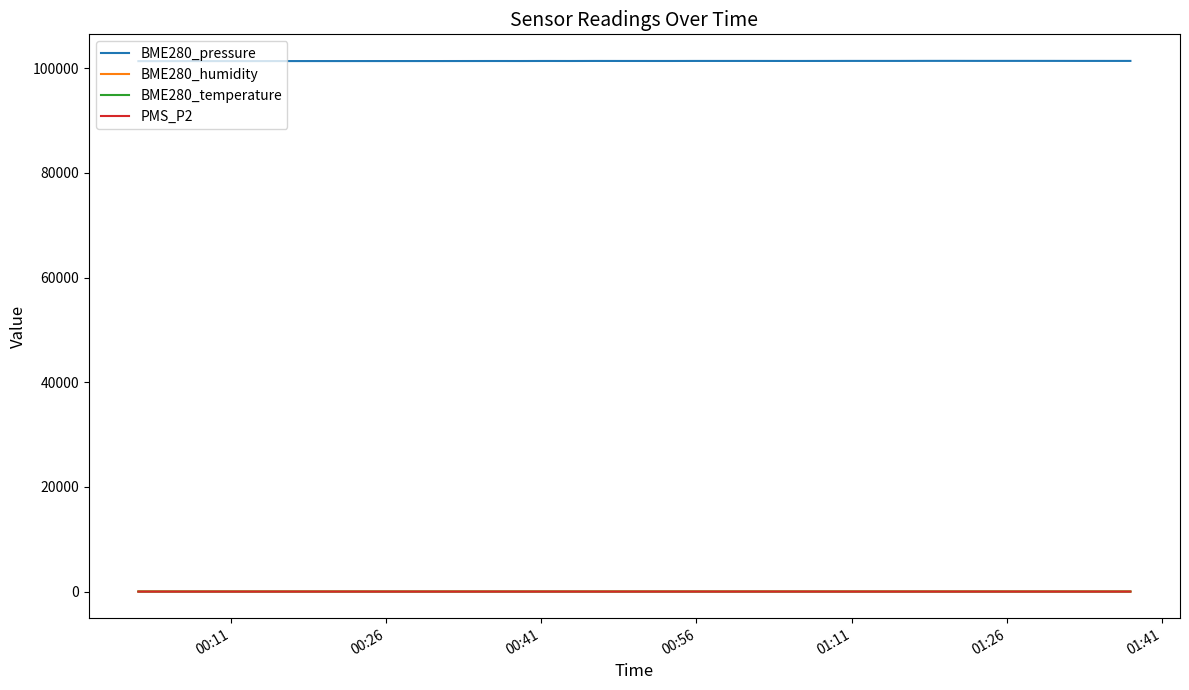

True or false: BME280_temperature and BME280_pressure intersect in this chart.

False